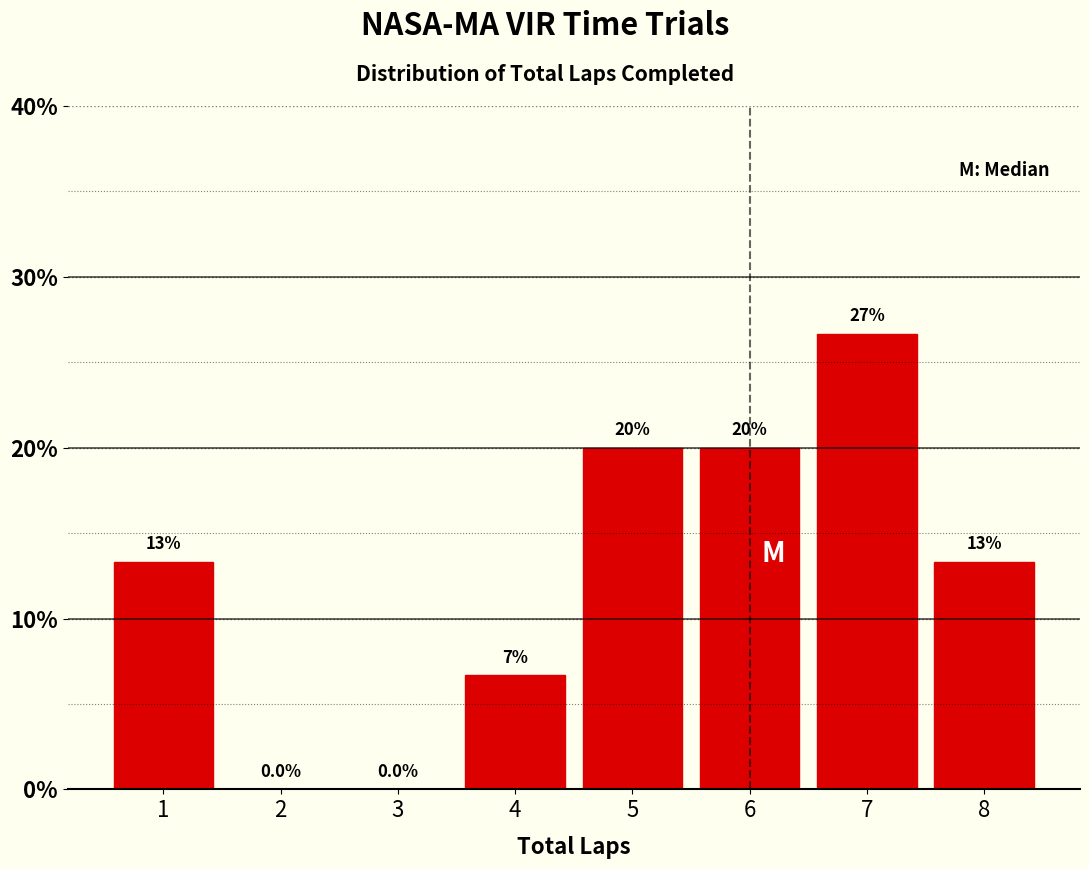

Which range on the x-axis has the tallest bar?

6.5 to 7.5